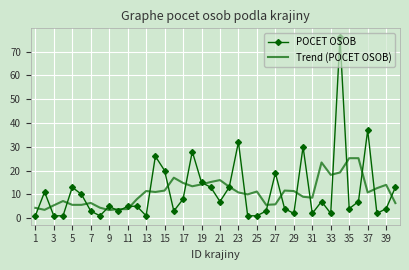

Rank the series by their maximum value, from highest to lowest.

POCET OSOB, Trend (POCET OSOB)